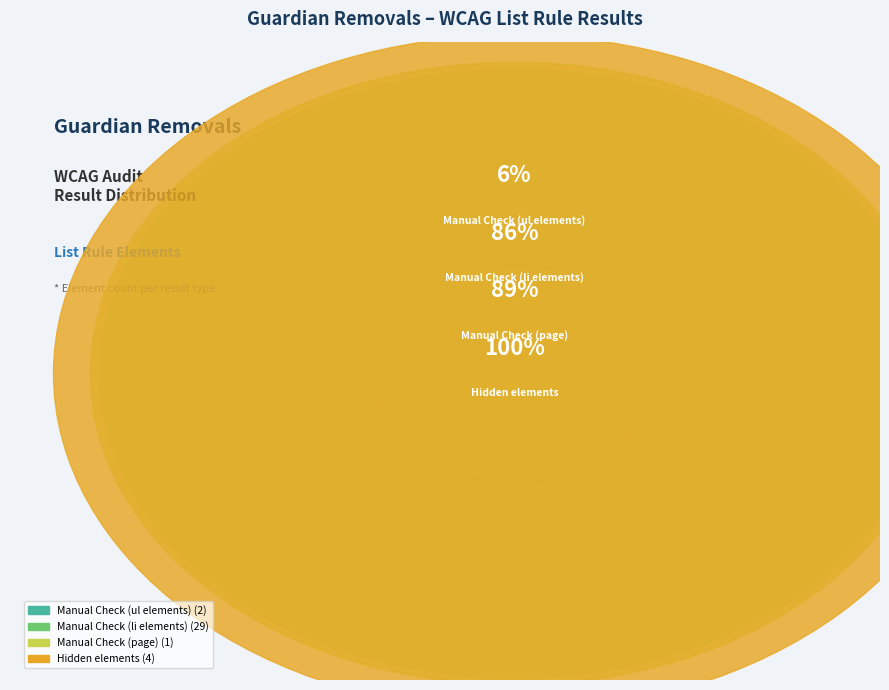

Count the number of slices in the pie.

4